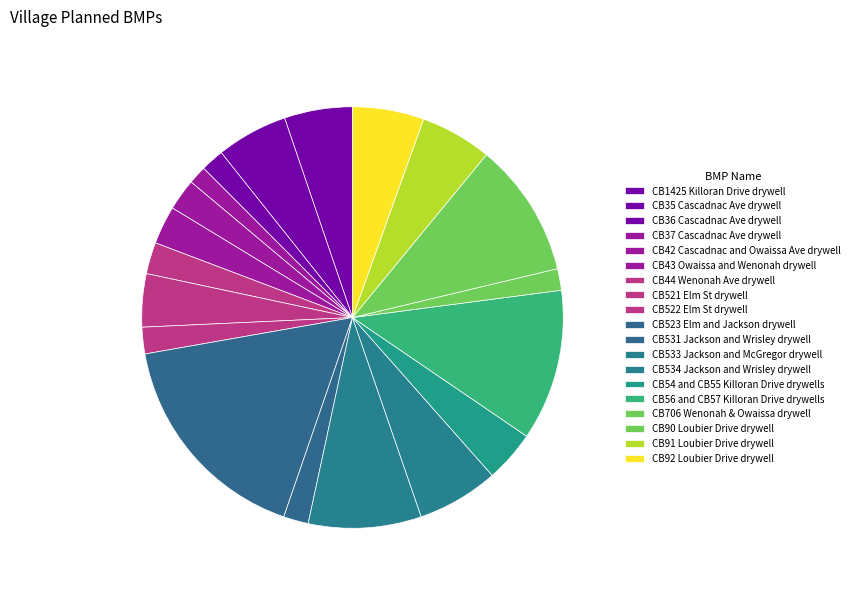

How many segments does this pie chart have?

19